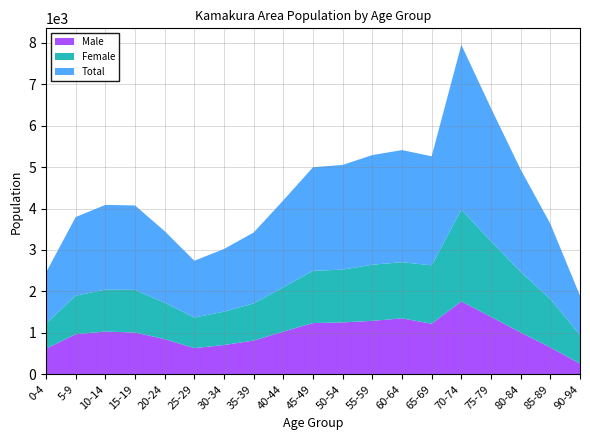

Reading left to right, transcribe all the data shown in this chart.

Male: 619	967	1033	1009	849	632	707	814	1031	1237	1252	1290	1350	1221	1759	1387	1010	648	258
Female: 609	930	1011	1028	878	738	805	897	1068	1261	1274	1355	1355	1409	2216	1824	1460	1169	692
Total: 1228	1897	2044	2037	1727	1370	1512	1711	2099	2498	2526	2645	2705	2630	3975	3211	2470	1817	950